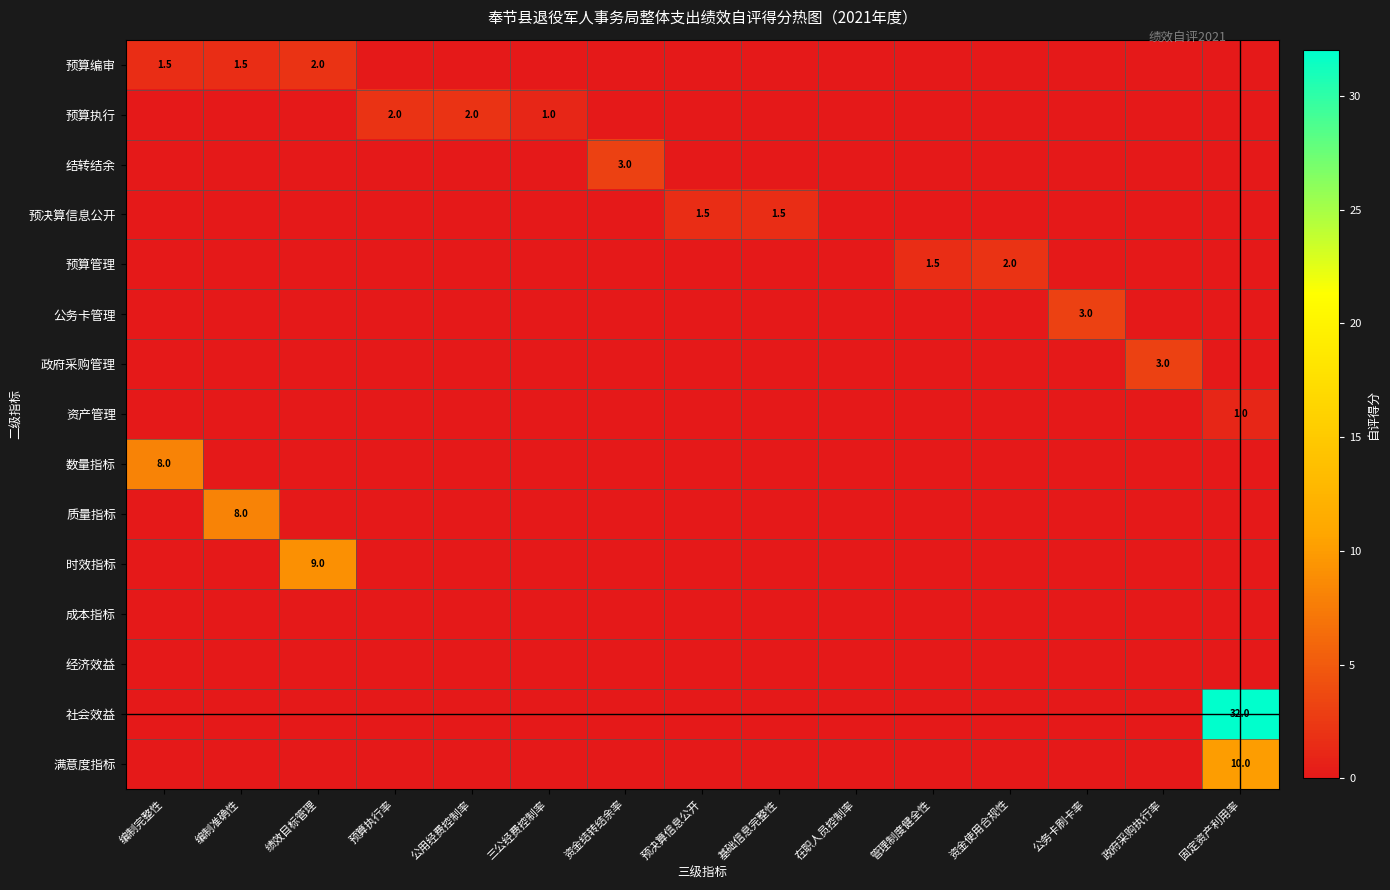

What is the maximum value for 社会效益?

32.0